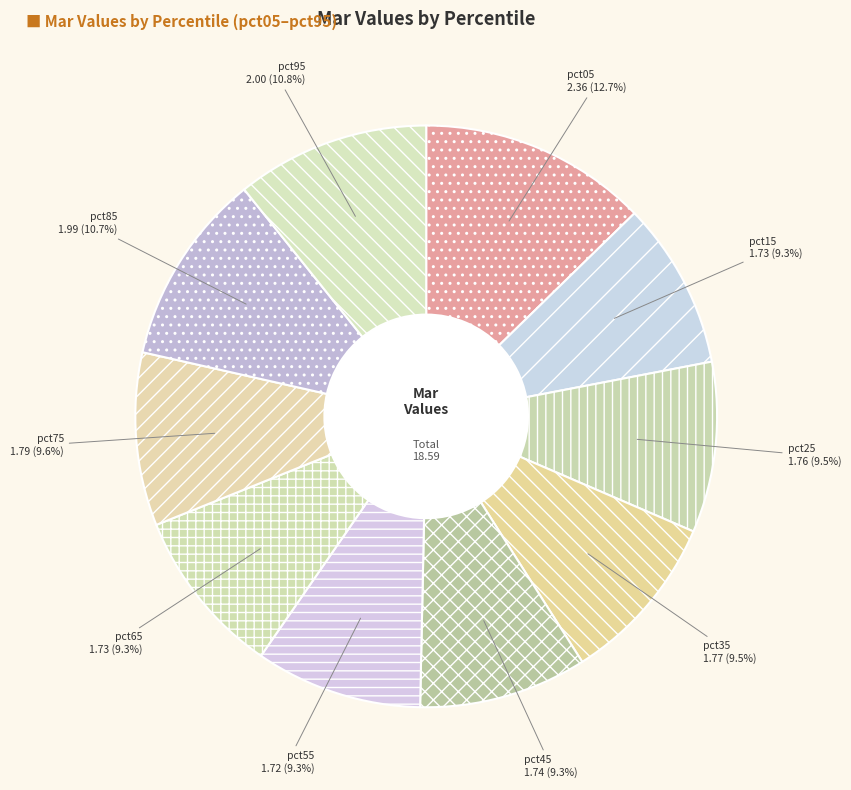

Approximately how many times larger is the value at pct35 compared to pct45?

1.0